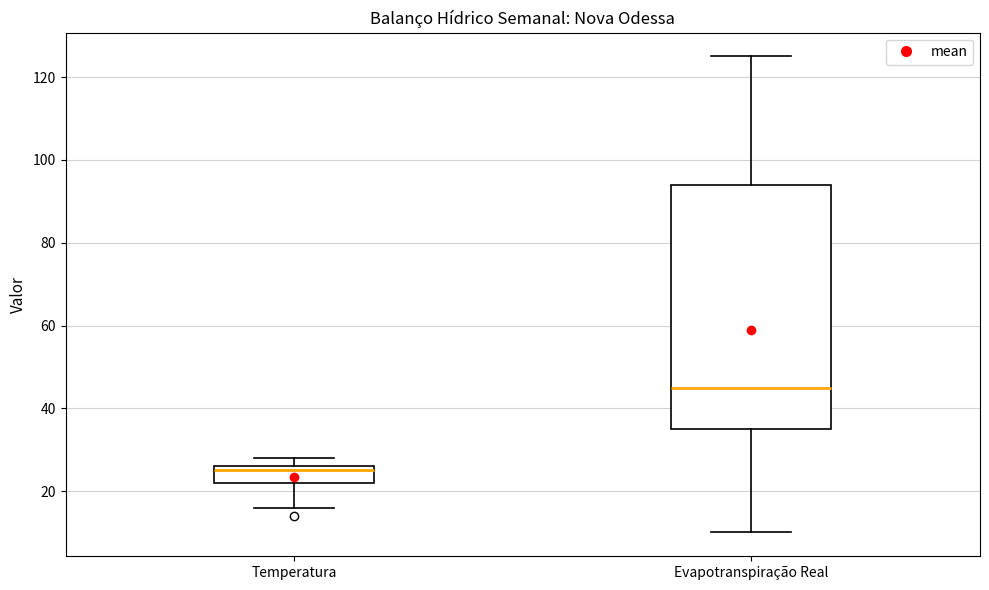

Reading left to right, read every box against the y-axis: the position of its median line, the range the box covers, and the ends of its whiskers. The values are not printed on the chart, so give them approximately, as read against the axis.

Temperatura: median 26 (just below the box's upper edge), box 22 to 26, whiskers 16 to 28
Evapotranspiração Real: median 46, box 36 to 94, whiskers 10 to 126